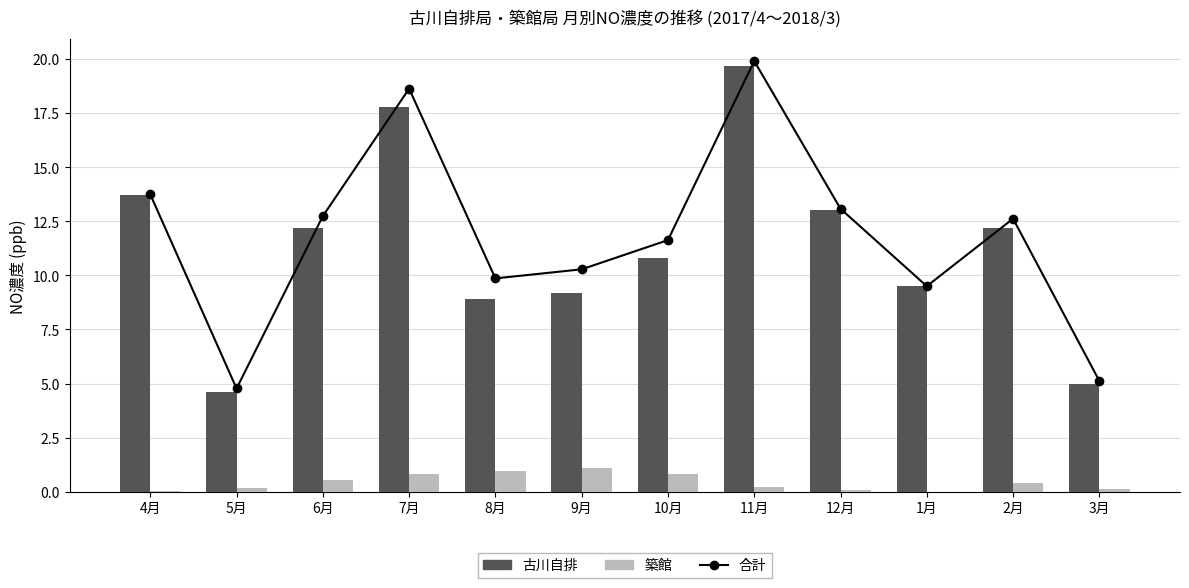

Rank the series at 1月 from lowest to highest value.

築館, 合計, 古川自排